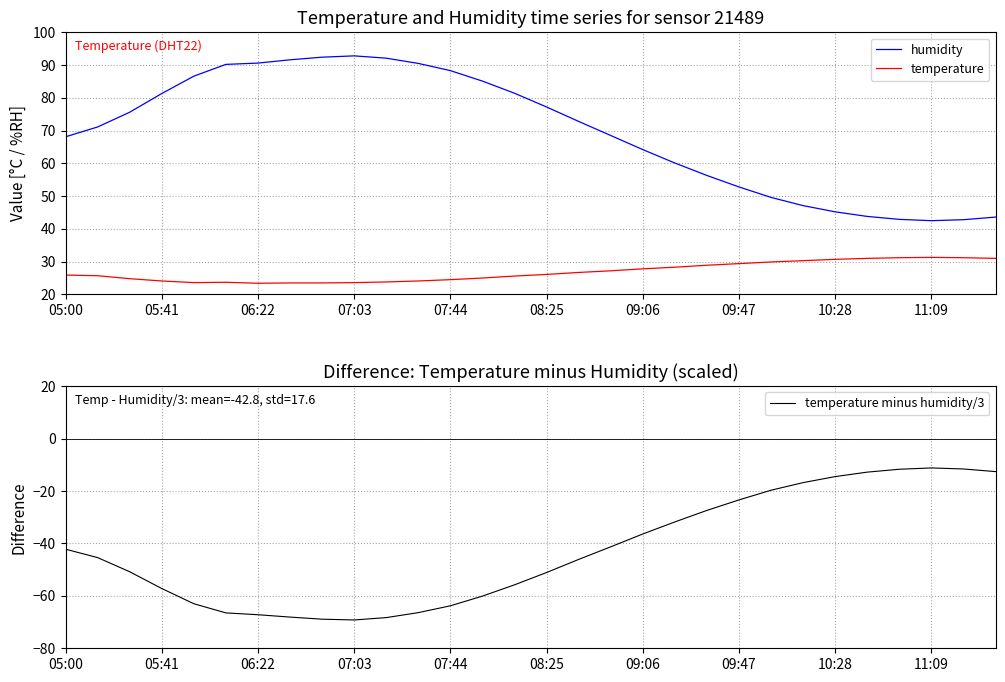

What is the maximum value shown in the chart?

92.8